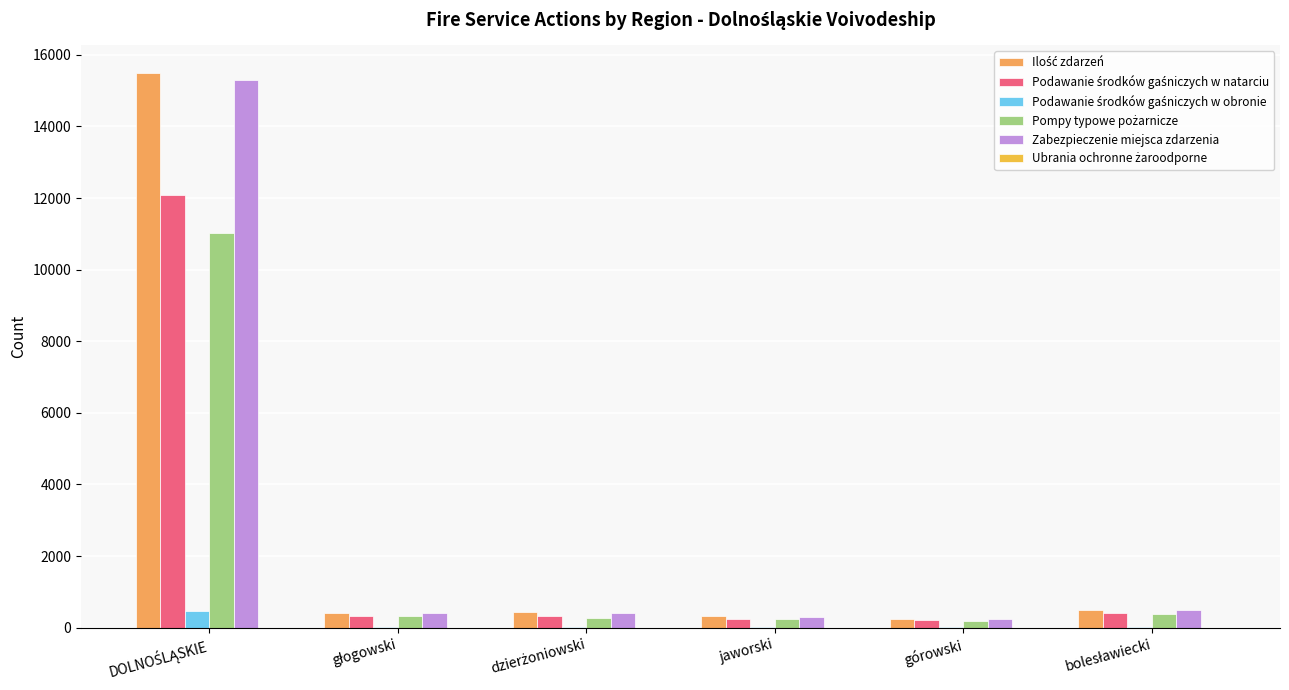

How many groups of bars are there?

6